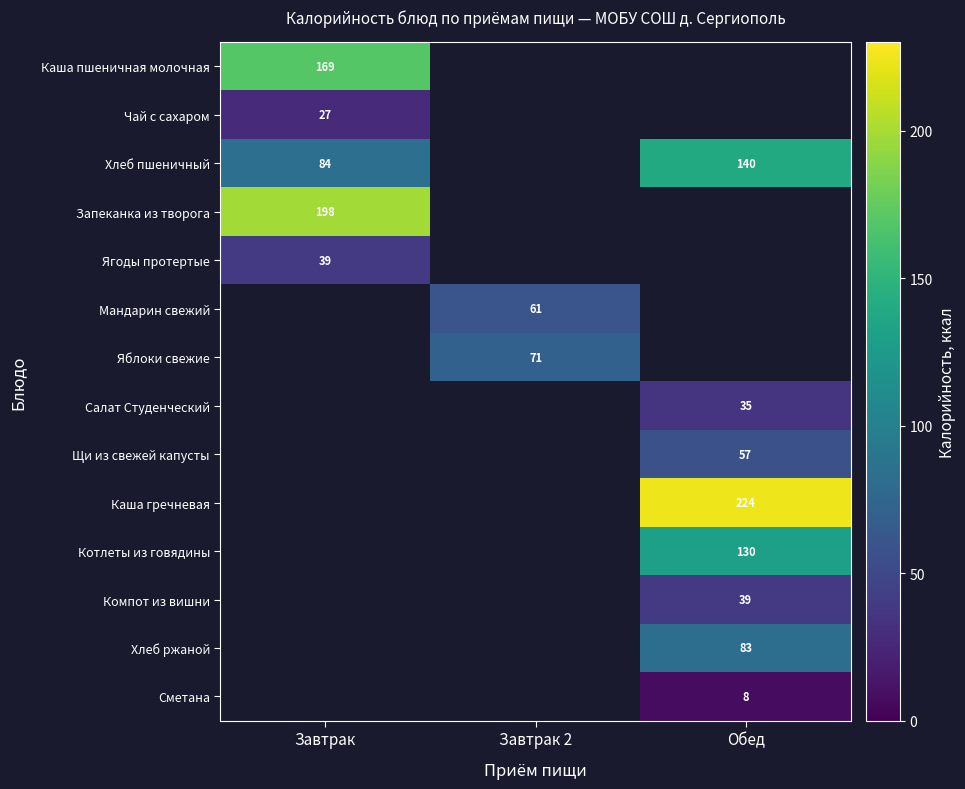

What is the spread (max minus min) of values at Завтрак?

171.0